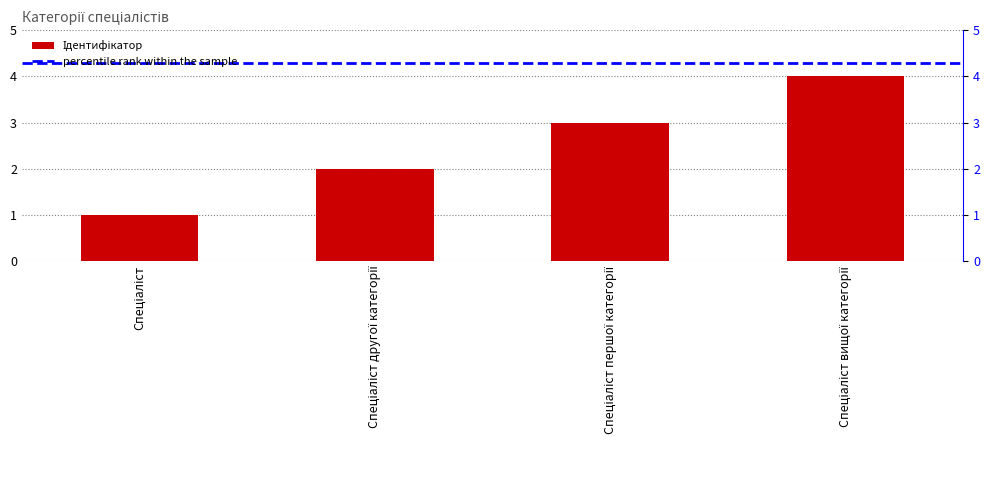

The chart shows a value of 2 at Спеціаліст. True or false?

False